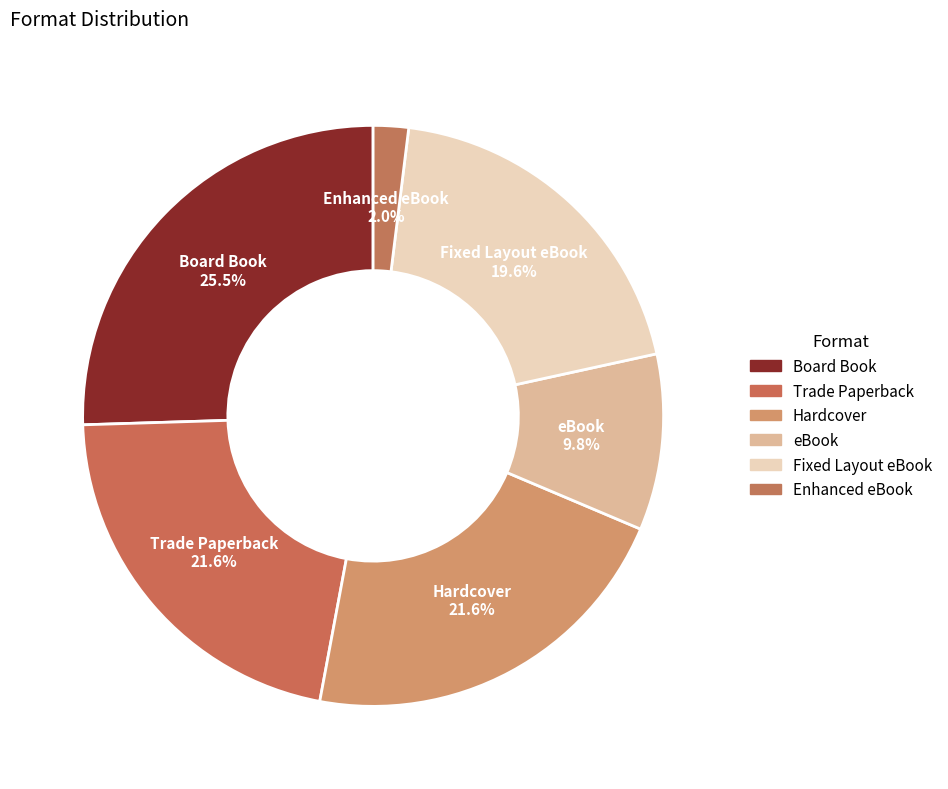

Does any single category account for the majority?

No